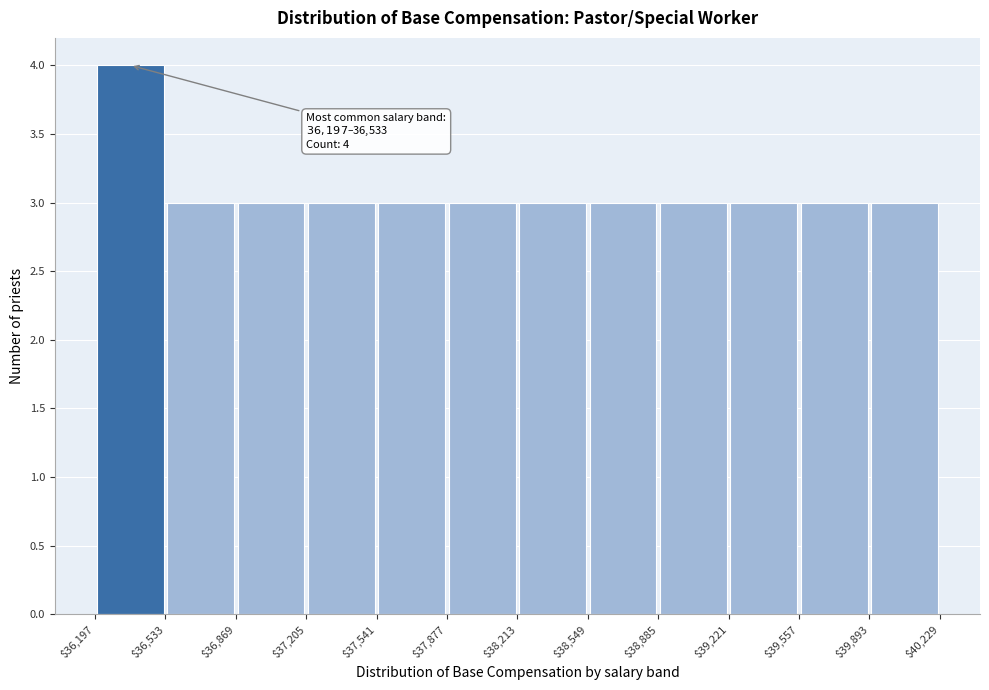

Which range on the x-axis has the tallest bar?

$36,197 to $36,533